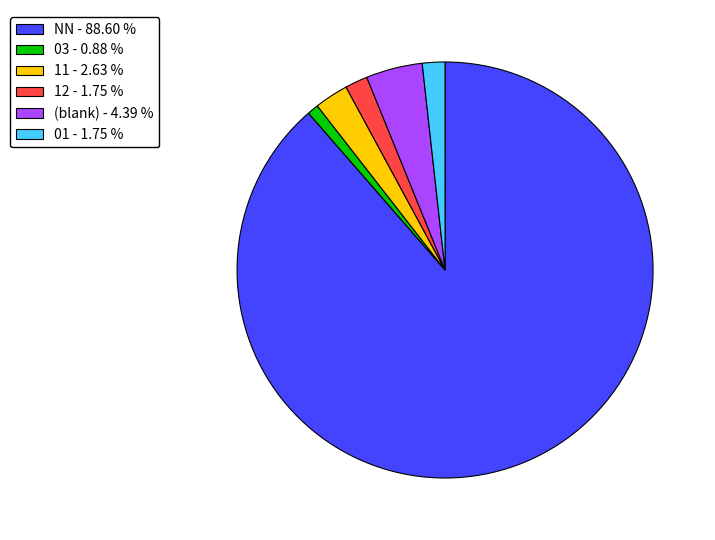

Which has a higher value, 12 - 1.75 % or 03 - 0.88 %?

12 - 1.75 %